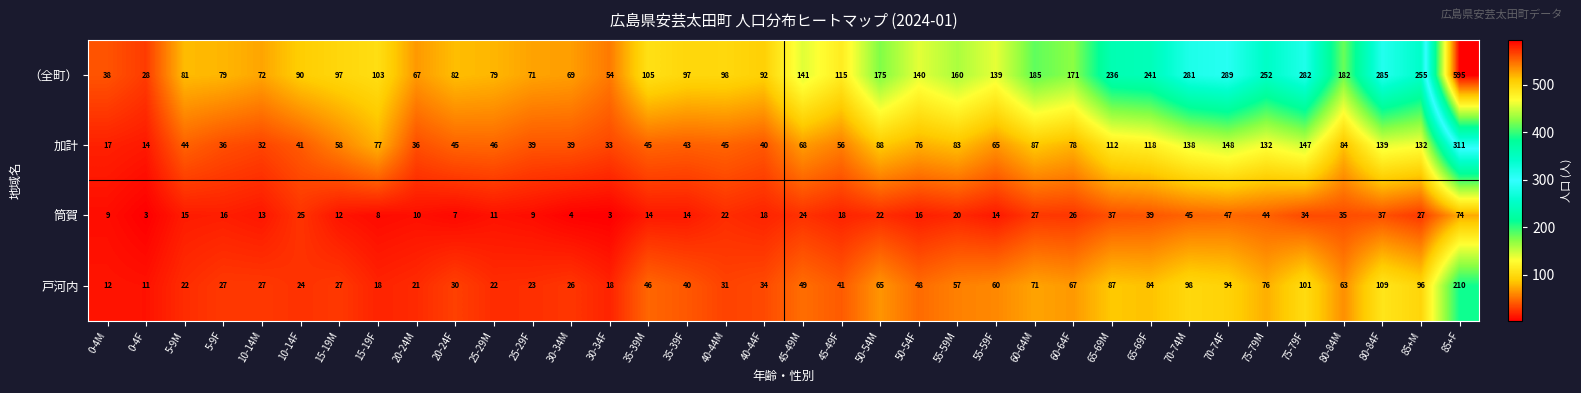

Which series changed the most between 15-19F and 55-59M?

（全町）